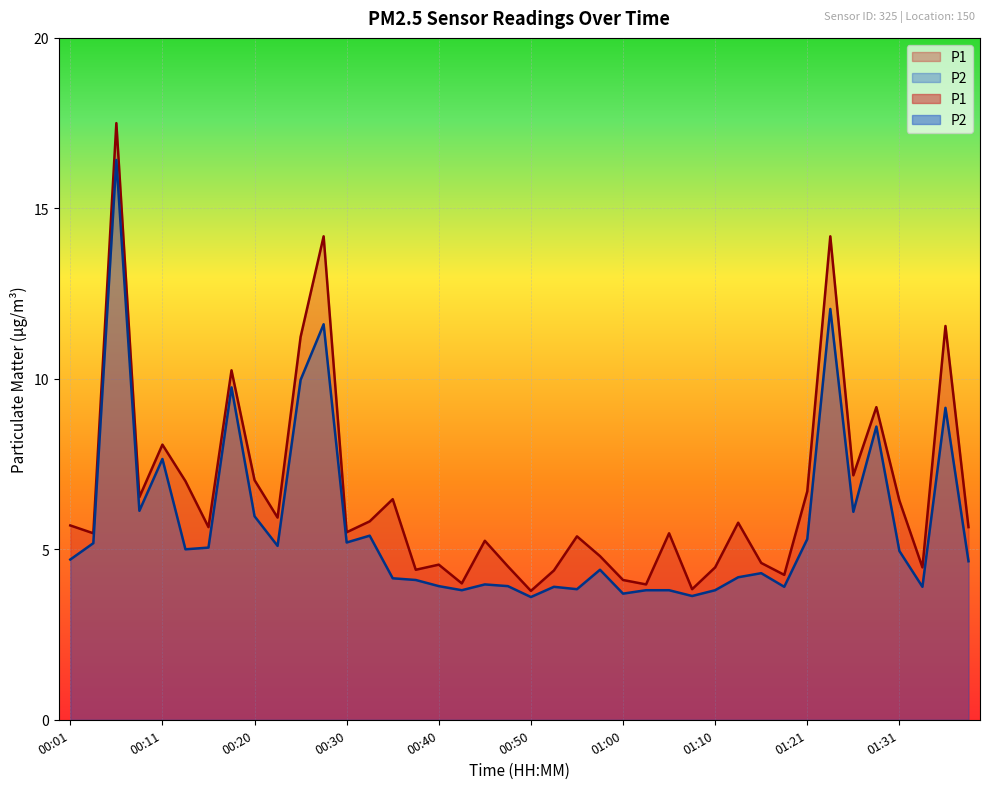

At which label is P1 closest to 10?

00:18